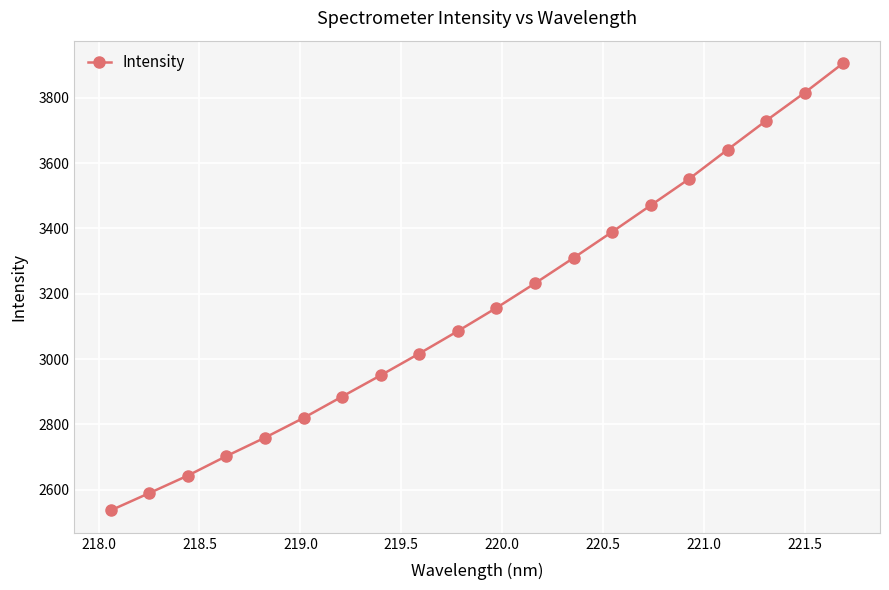

What is the average value?

3159.8